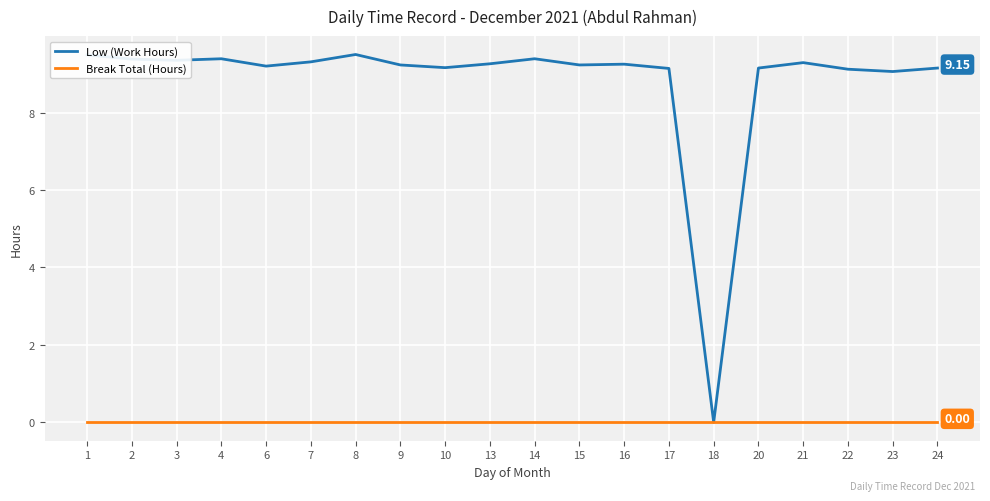

At 10, list the series in order from largest to smallest.

Low (Work Hours), Break Total (Hours)